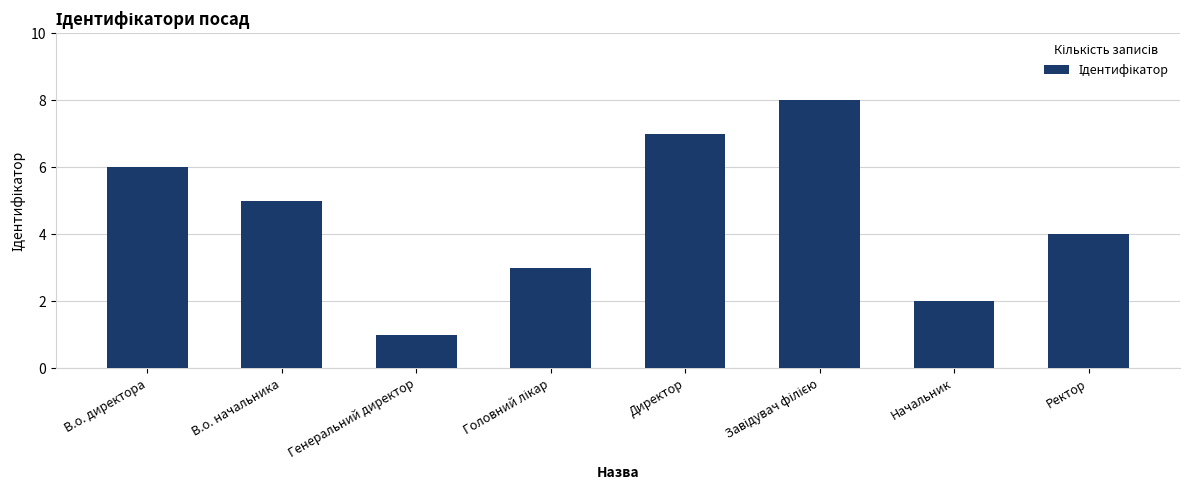

Which has a higher value, В.о. директора or Генеральний директор?

В.о. директора